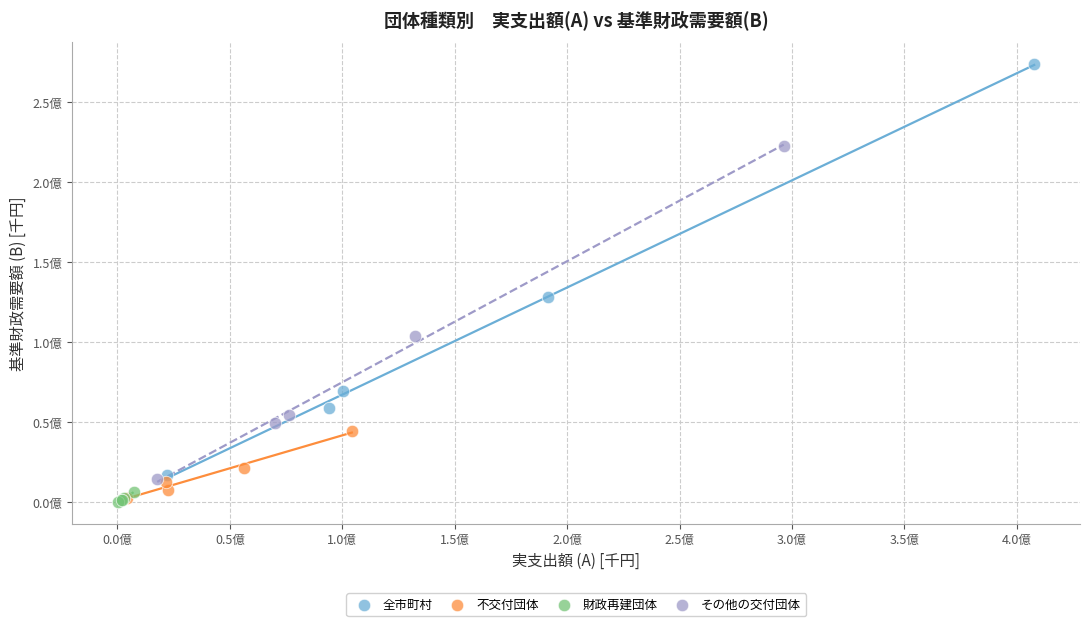

Which series reaches the maximum Y coordinate?

全市町村